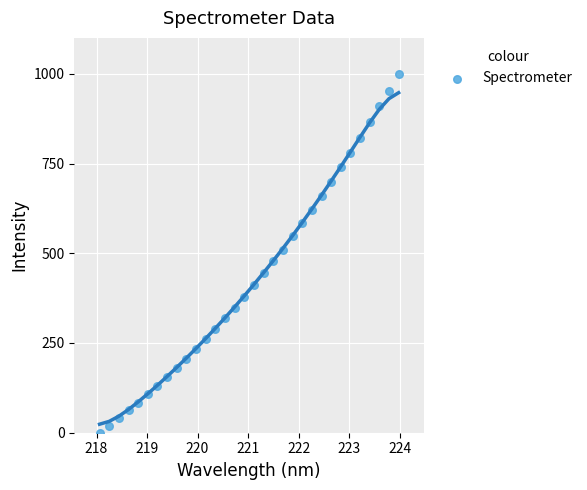

What is the range of Y values (max minus min)?

1000.0